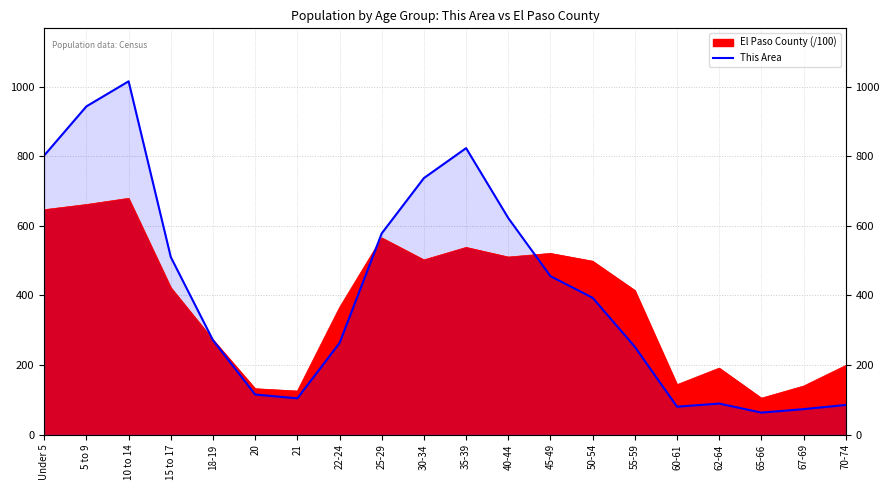

Which category has the highest value across all series?

10 to 14